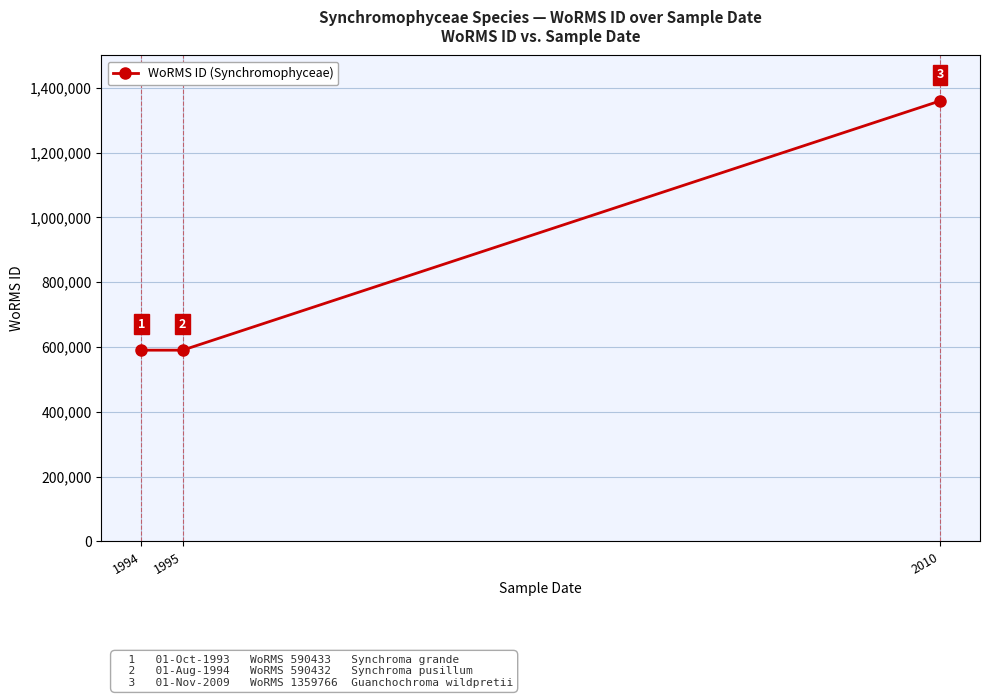

Reading left to right, transcribe all the data shown in this chart.

590433	590432	1359766